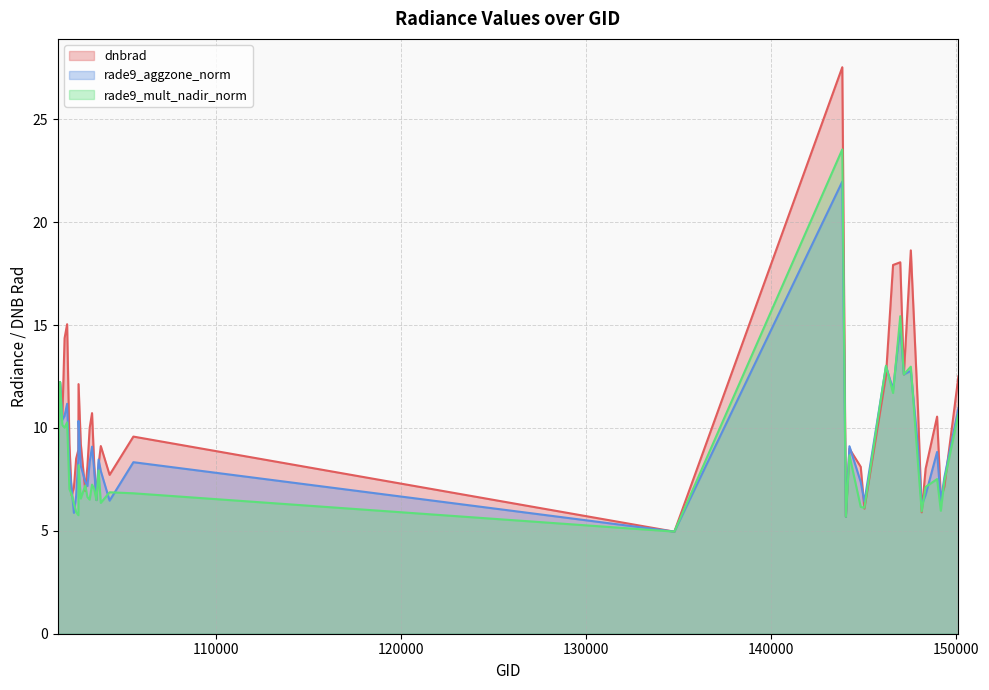

Which series has the largest range (max minus min)?

dnbrad